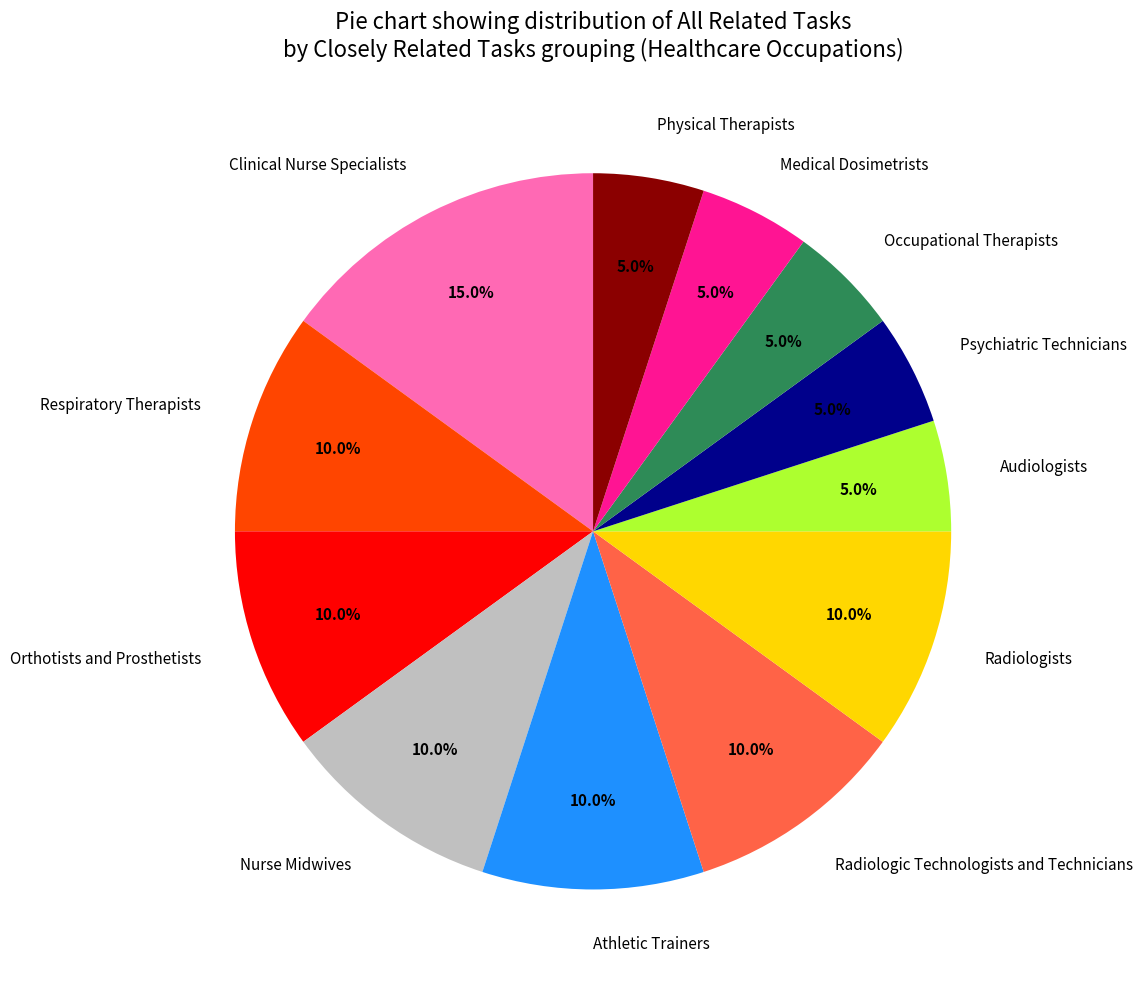

To the nearest percent, what is the difference between the Radiologists and Clinical Nurse Specialists slice percentages?

5%